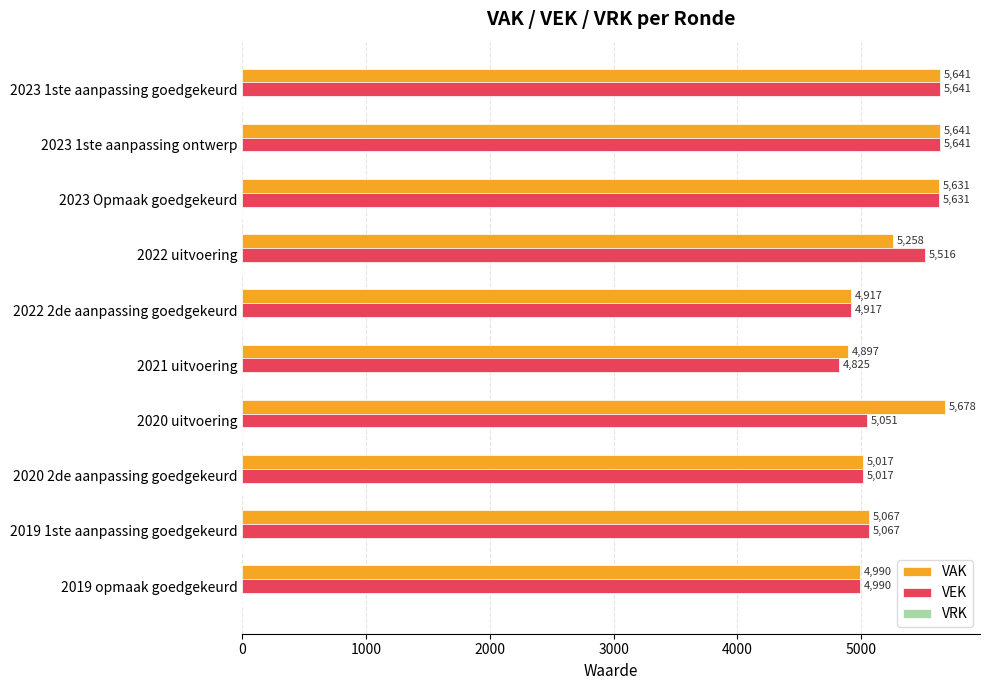

What is the difference between the maximum and minimum values in the VEK series?

816